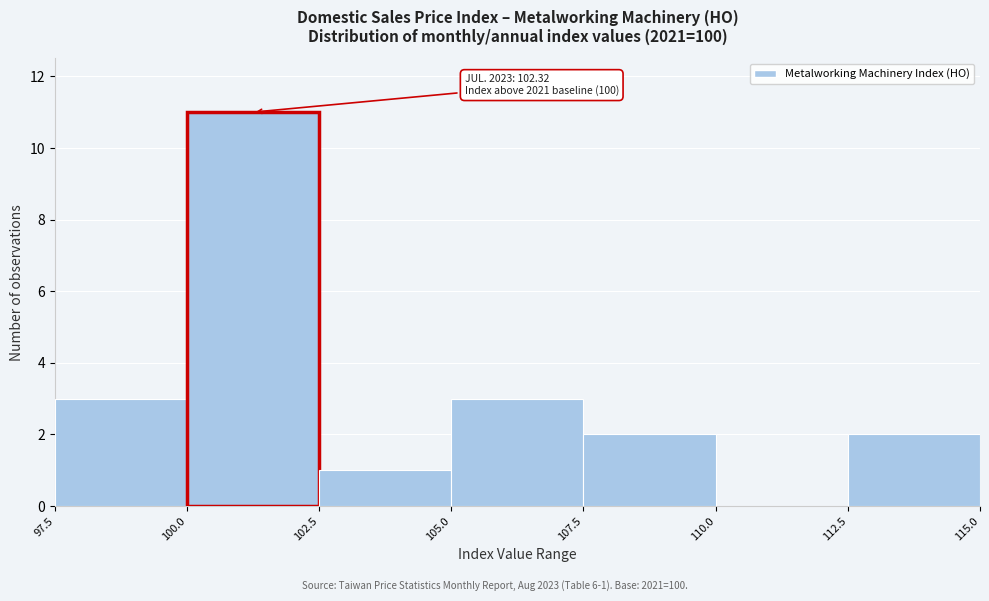

Which range on the x-axis has the tallest bar?

100.0 to 102.5